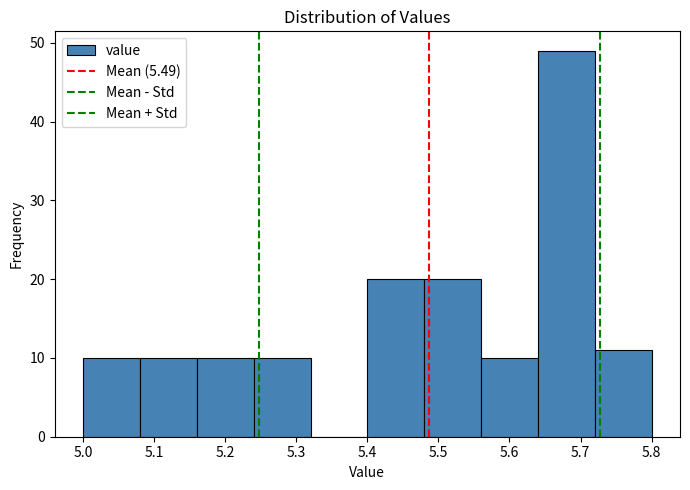

What is the height of the bar covering 5.40 to 5.48 on the x-axis? The values are not printed on the chart, so give them approximately, as read against the axis.

20